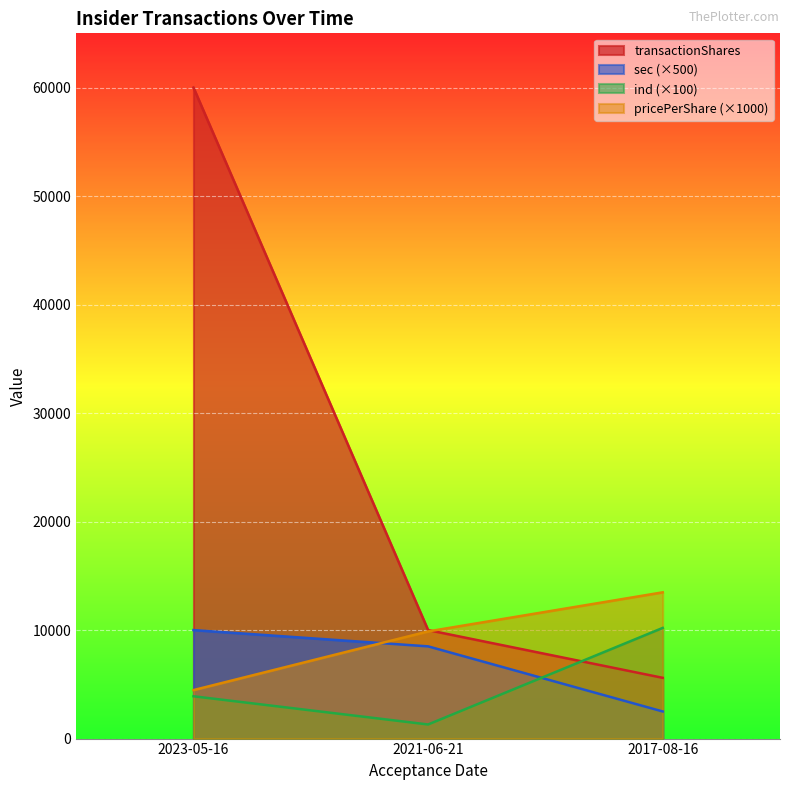

What is the approximate value of transactionShares at 2021-06-21?

10000.0